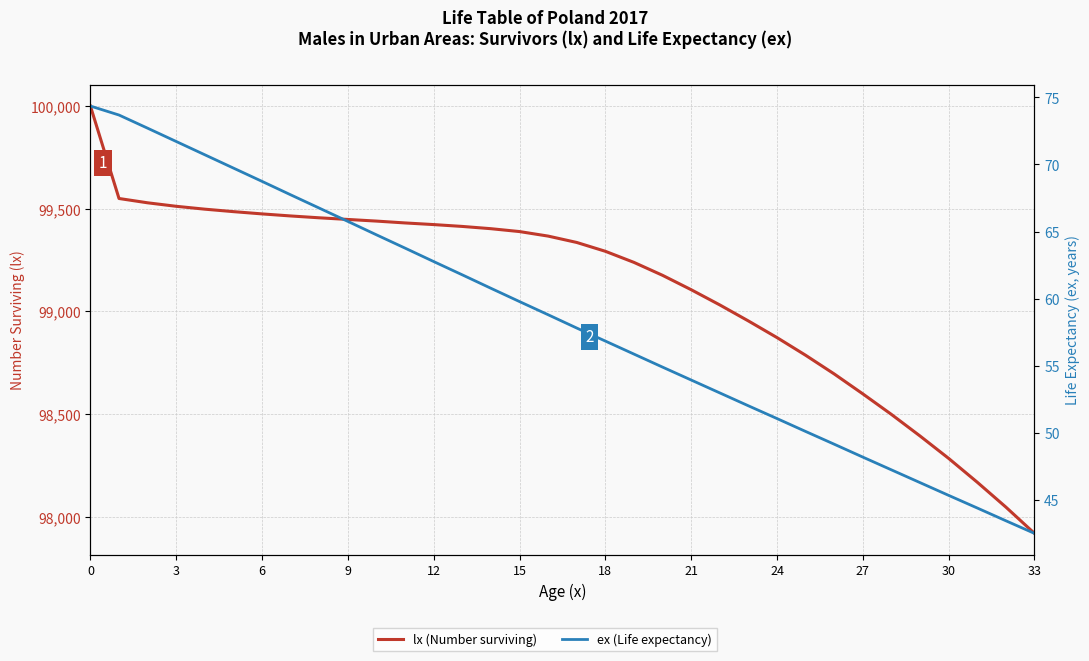

True or false: lx (Number surviving) has a value of 46074.1 at 33.

False